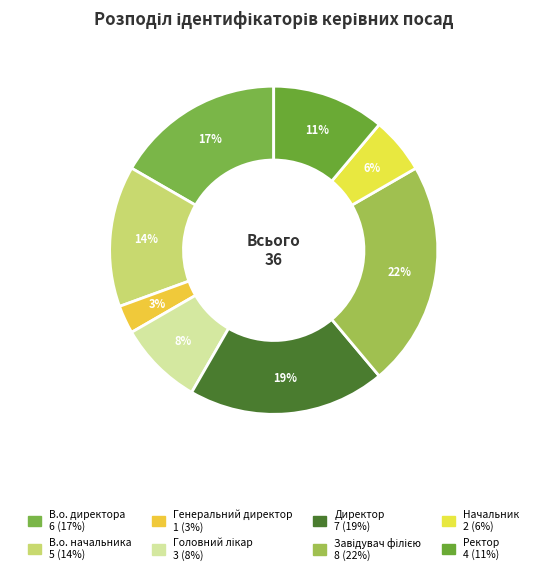

Do Головний лікар and Ректор together represent more than half of the pie?

No